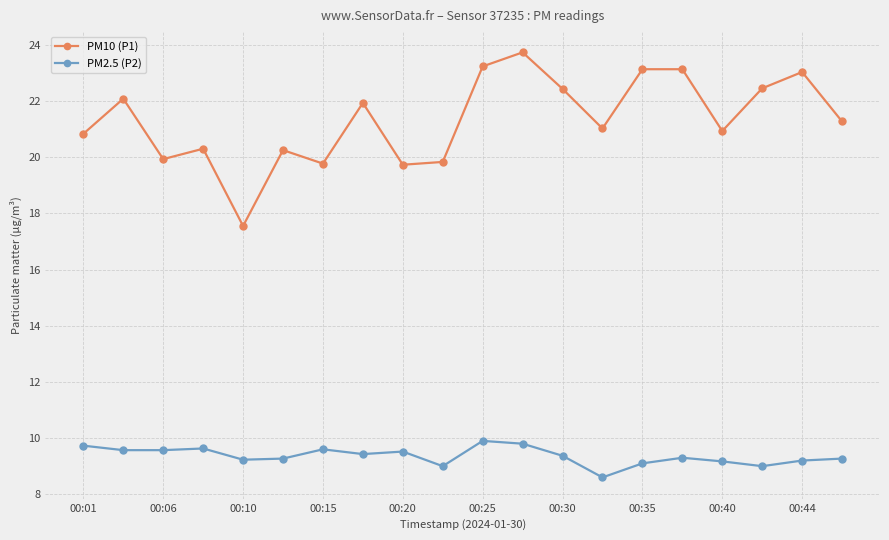

True or false: PM10 (P1) and PM2.5 (P2) cross at least once.

False